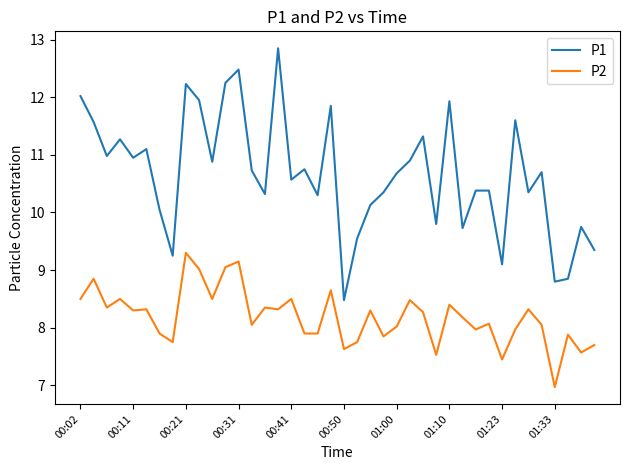

How many series are shown in this chart?

2